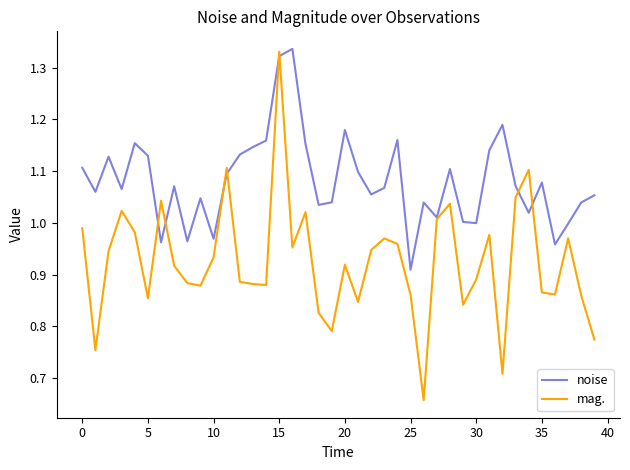

True or false: mag. and noise cross at least once.

True